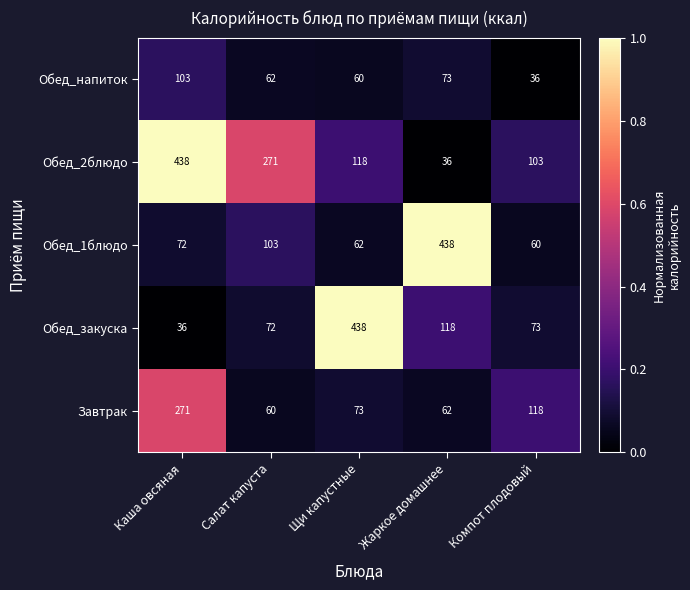

Rank the series at Каша овсяная from highest to lowest value.

Обед_2блюдо, Завтрак, Обед_напиток, Обед_1блюдо, Обед_закуска